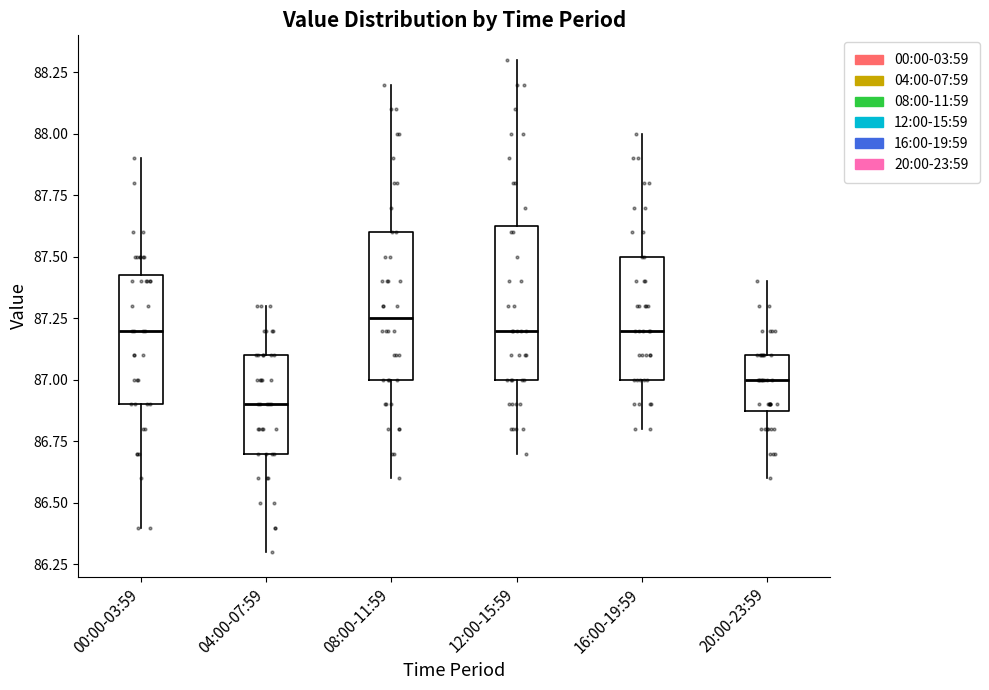

Reading left to right, transcribe this box plot: for each box, give where its median line is, the range the box spans, and where its two whiskers end, as read against the y-axis. The values are not printed on the chart, so give them approximately, as read against the axis.

00:00-03:59: median 87.20, box 86.90 to 87.45, whiskers 86.40 to 87.90
04:00-07:59: median 86.90, box 86.70 to 87.10, whiskers 86.30 to 87.30
08:00-11:59: median 87.25, box 87.00 to 87.60, whiskers 86.60 to 88.20
12:00-15:59: median 87.20, box 87.00 to 87.65, whiskers 86.70 to 88.30
16:00-19:59: median 87.20, box 87.00 to 87.50, whiskers 86.80 to 88.00
20:00-23:59: median 87.00, box 86.90 to 87.10, whiskers 86.60 to 87.40